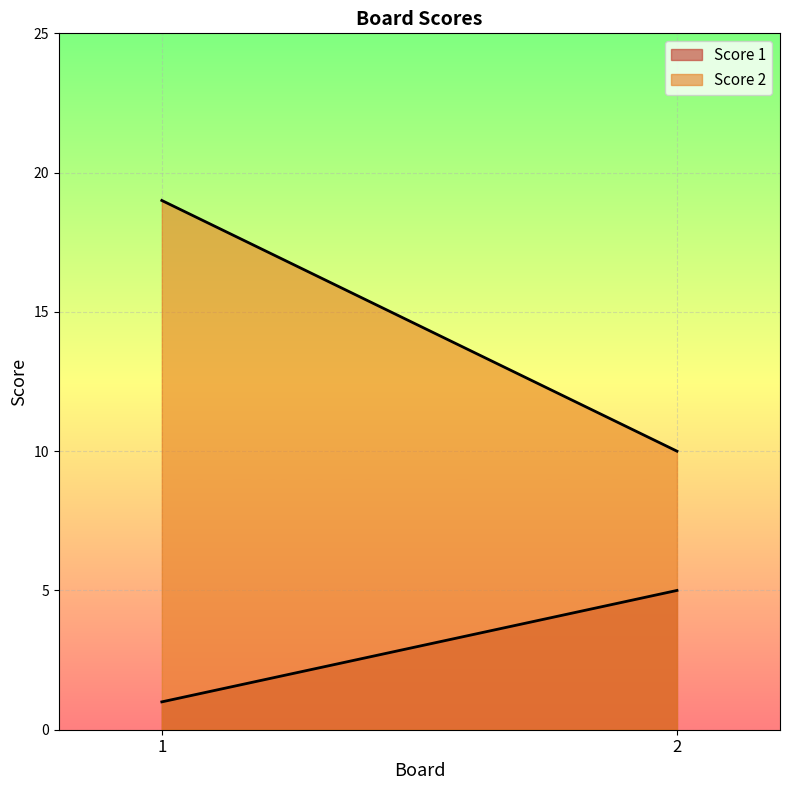

At how many categories does at least one series exceed 18?

1